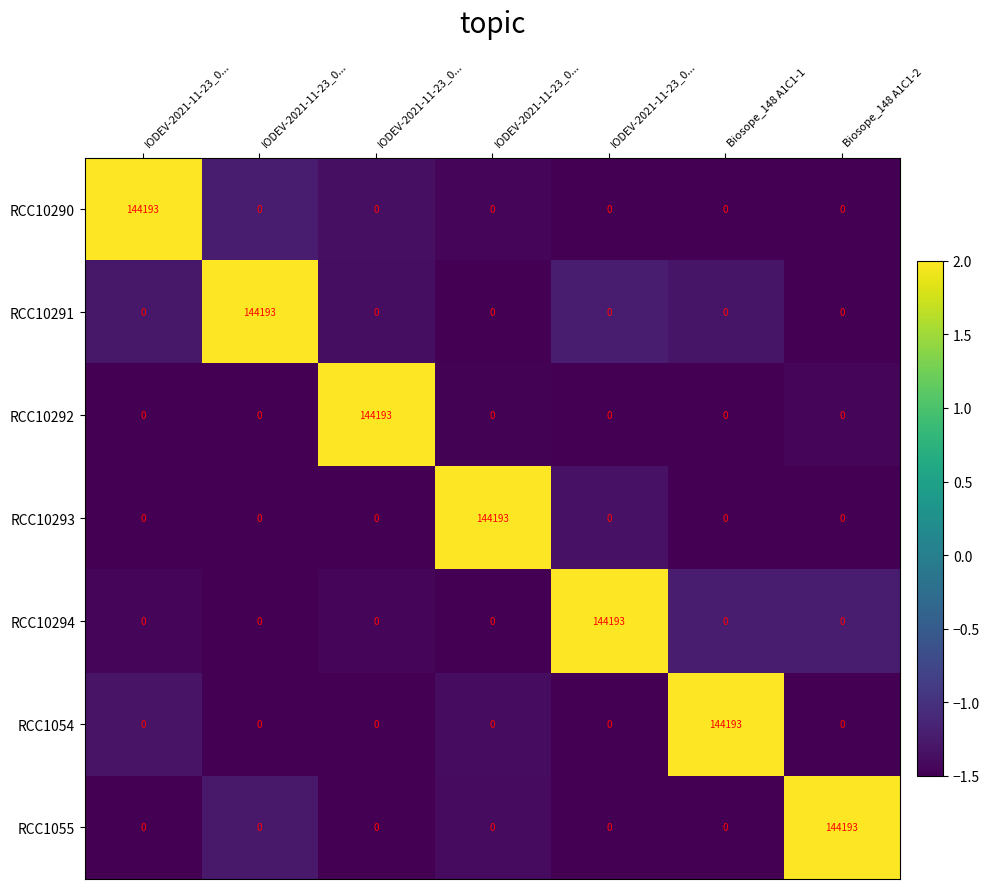

How many distinct data groups are displayed?

7